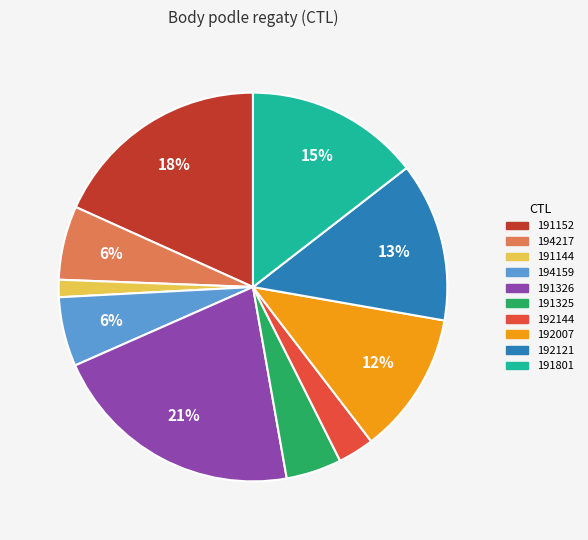

Is the sum of 191325 and 191801 greater than half?

No